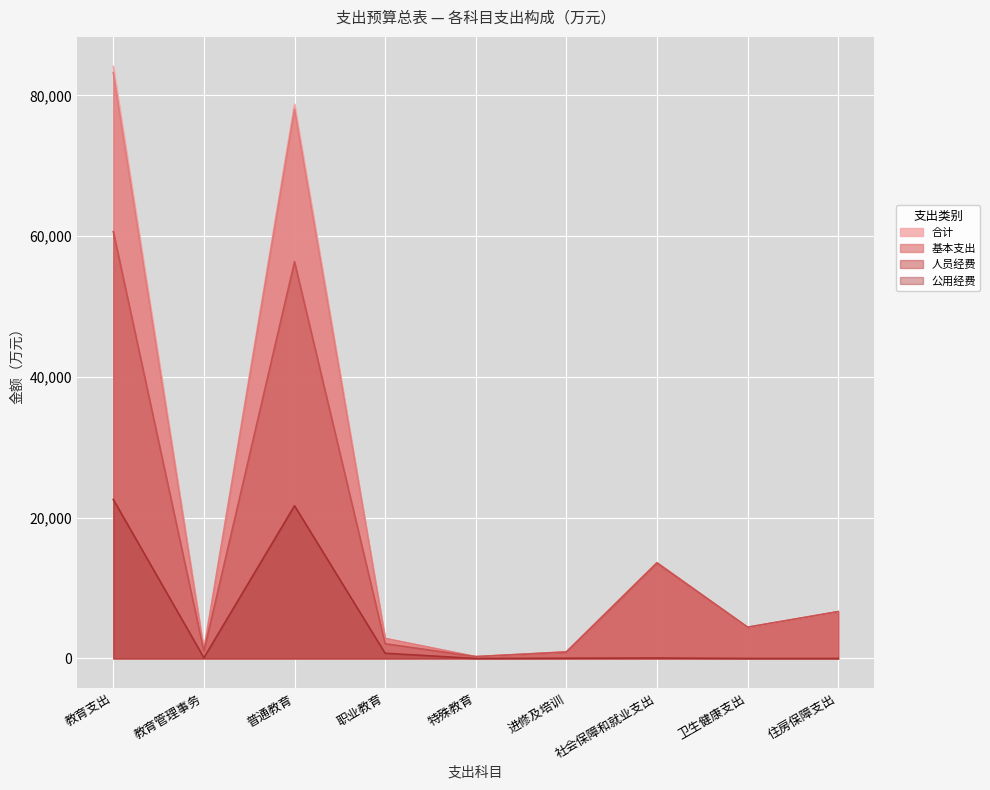

In 公用经费, how many points are lower than both neighbors (excluding endpoints)?

2